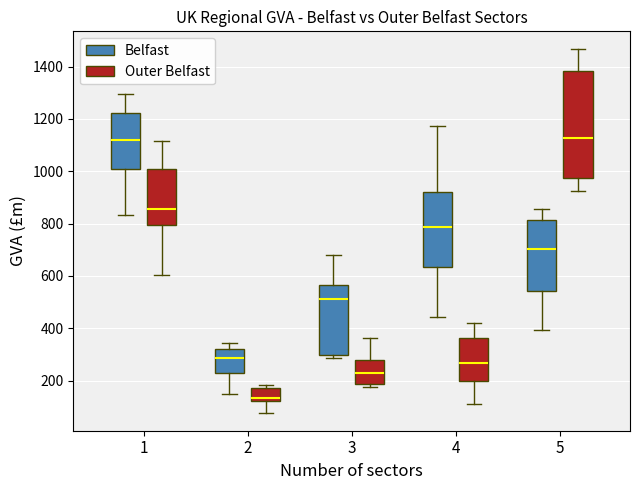

Reading left to right, transcribe this box plot: for each box, give where its median line is, the range the box spans, and where its two whiskers end, as read against the y-axis. The values are not printed on the chart, so give them approximately, as read against the axis.

1 (Belfast): median 1120, box 1000 to 1220, whiskers 840 to 1300
1 (Outer Belfast): median 860, box 800 to 1000, whiskers 600 to 1120
2 (Belfast): median 280, box 240 to 320, whiskers 160 to 340
2 (Outer Belfast): median 140, box 120 to 180, whiskers 80 to 180 (just above the box's upper edge)
3 (Belfast): median 520, box 300 to 560, whiskers 280 to 680
3 (Outer Belfast): median 240, box 180 to 280, whiskers 180 (just below the box's lower edge) to 360
4 (Belfast): median 780, box 640 to 920, whiskers 440 to 1180
4 (Outer Belfast): median 260, box 200 to 360, whiskers 120 to 420
5 (Belfast): median 700, box 540 to 820, whiskers 400 to 860
5 (Outer Belfast): median 1120, box 980 to 1380, whiskers 920 to 1460